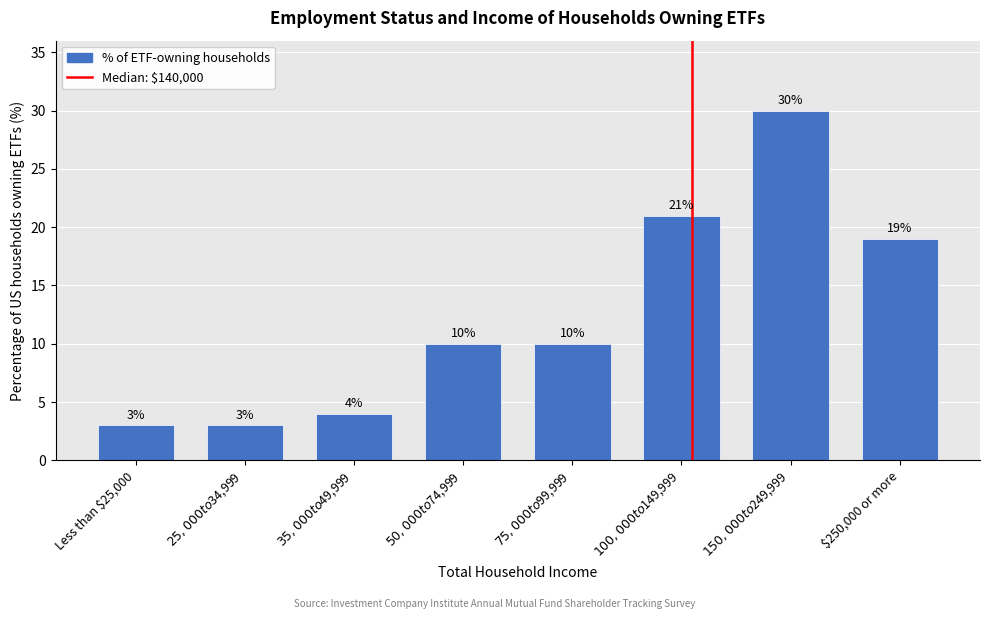

Reading left to right, extract all data points from this chart.

3	3	4	10	10	21	30	19